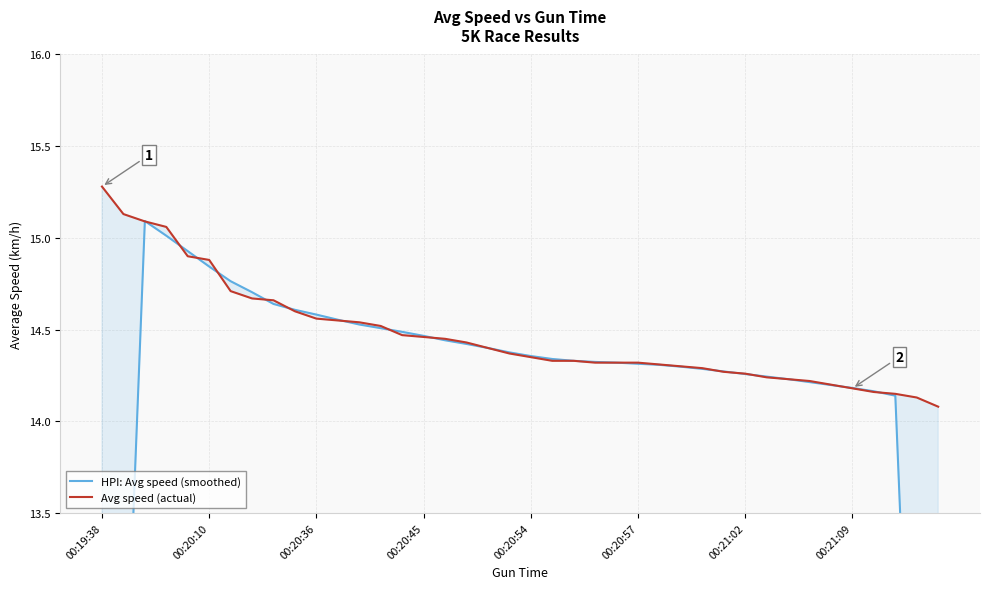

What is the minimum value for Avg speed (actual)?

14.1